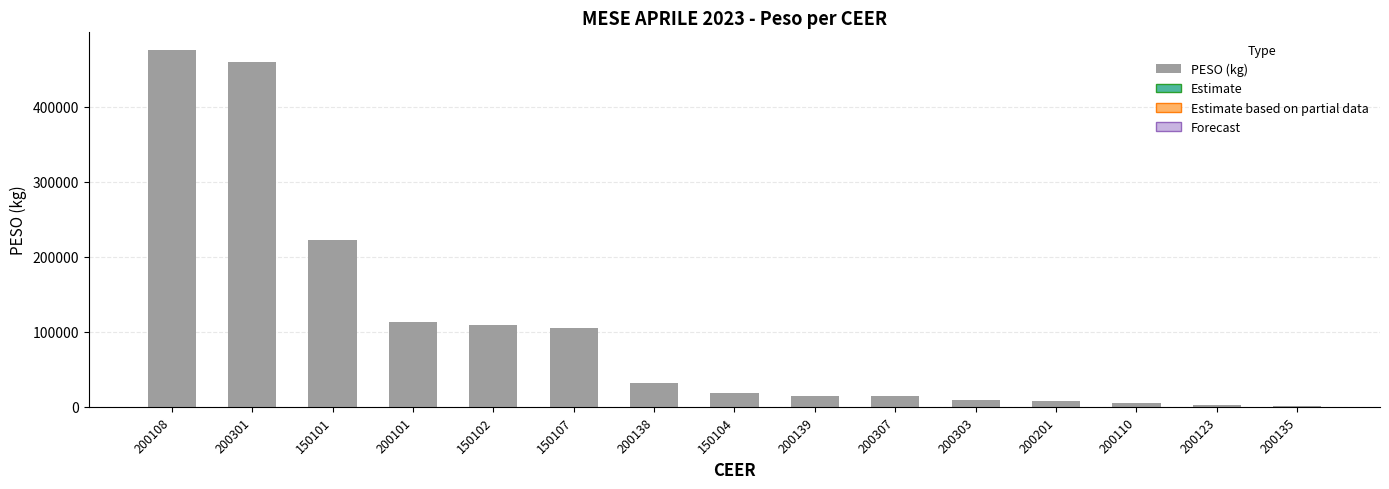

What is the label of the 13th bar from the left?

200110